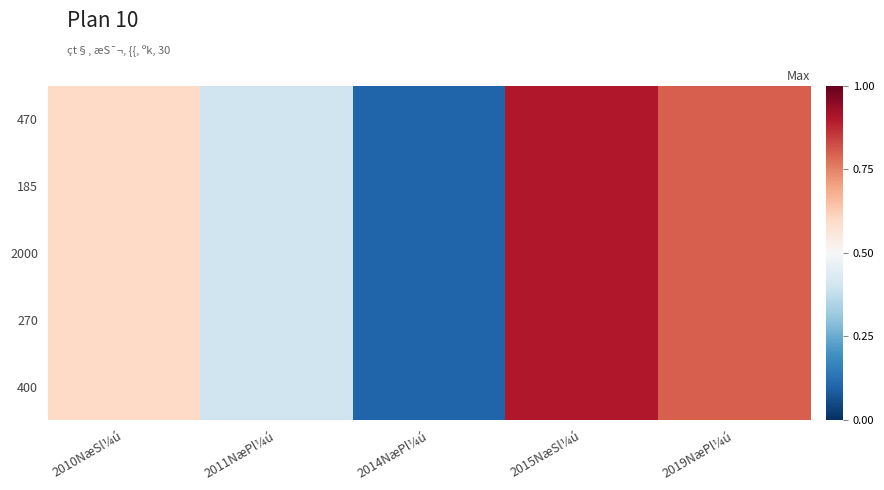

List the series in order of their peak value, lowest first.

470, 185, 2000, 270, 400